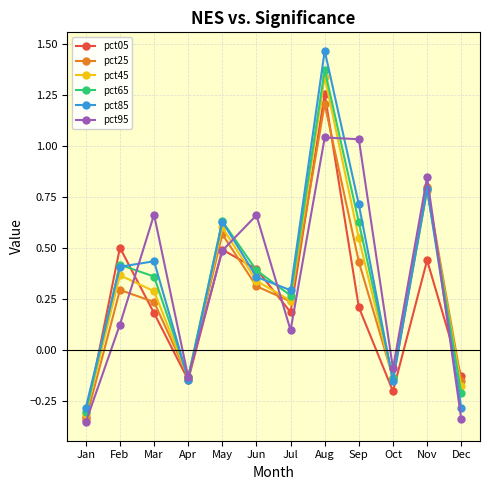

At how many categories does at least one series exceed 0?

8